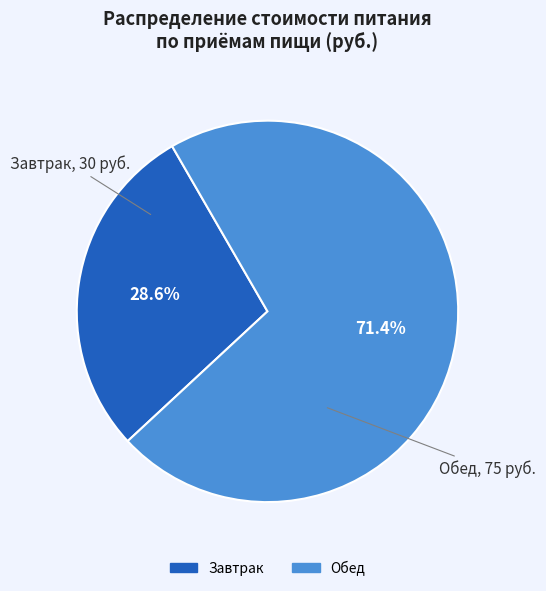

Does any single category account for the majority?

Yes